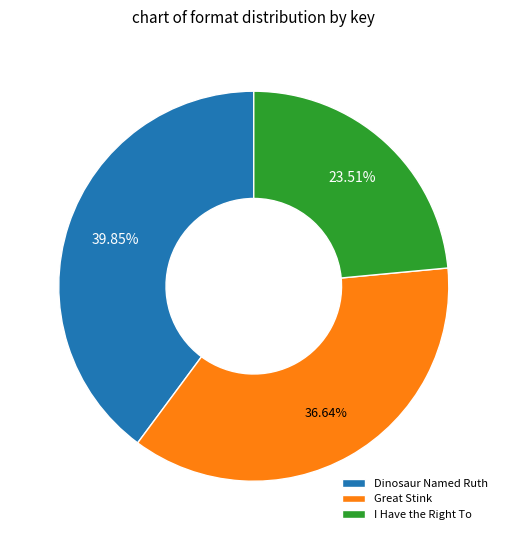

How many slices are in this pie chart?

3